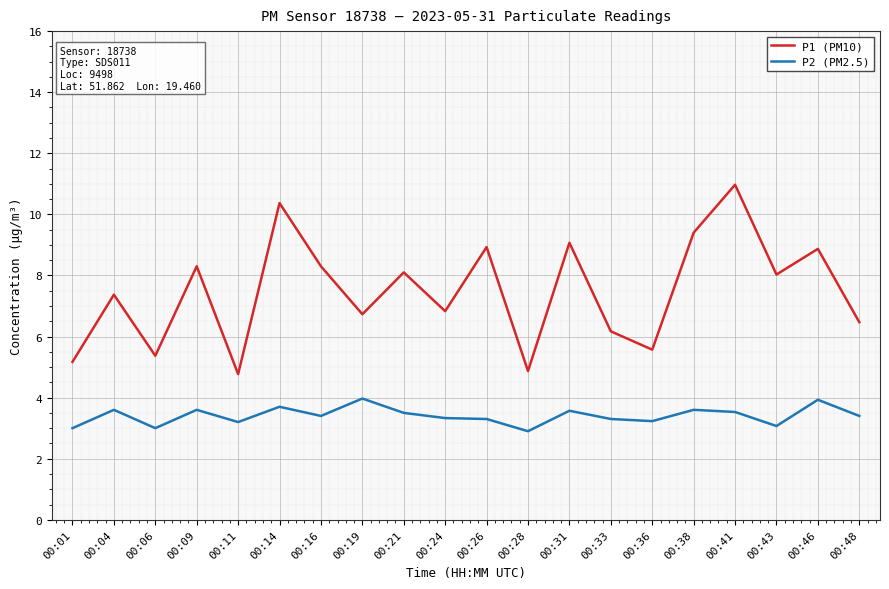

Rank the series by their maximum value, from highest to lowest.

P1 (PM10), P2 (PM2.5)